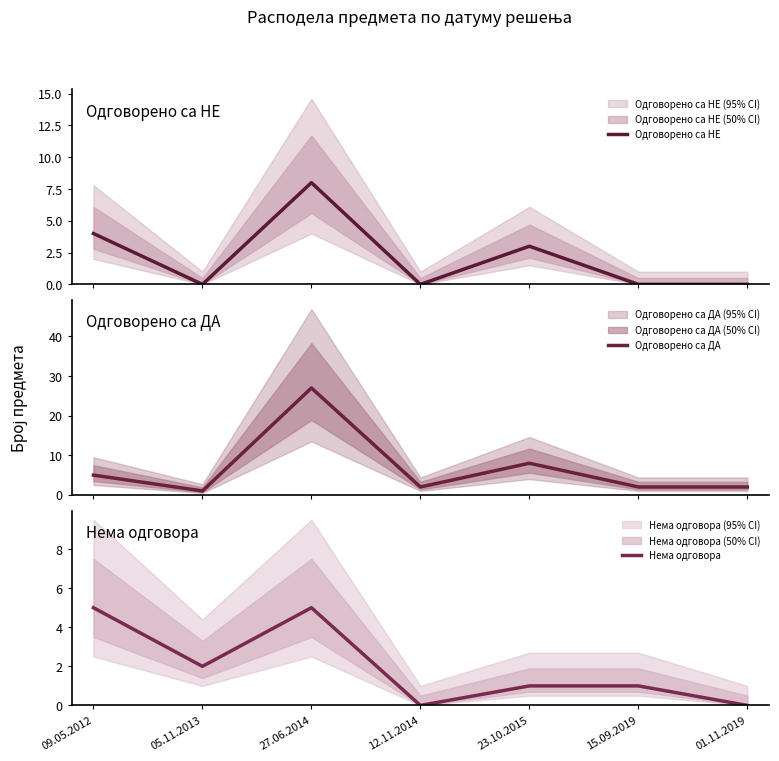

Reading left to right, what are all the values shown in this chart?

Одговорено са НЕ: 09.05.2012=4	05.11.2013=0	27.06.2014=8	12.11.2014=0	23.10.2015=3	15.09.2019=0	01.11.2019=0
Одговорено са ДА: 09.05.2012=5	05.11.2013=1	27.06.2014=27	12.11.2014=2	23.10.2015=8	15.09.2019=2	01.11.2019=2
Нема одговора: 09.05.2012=5	05.11.2013=2	27.06.2014=5	12.11.2014=0	23.10.2015=1	15.09.2019=1	01.11.2019=0